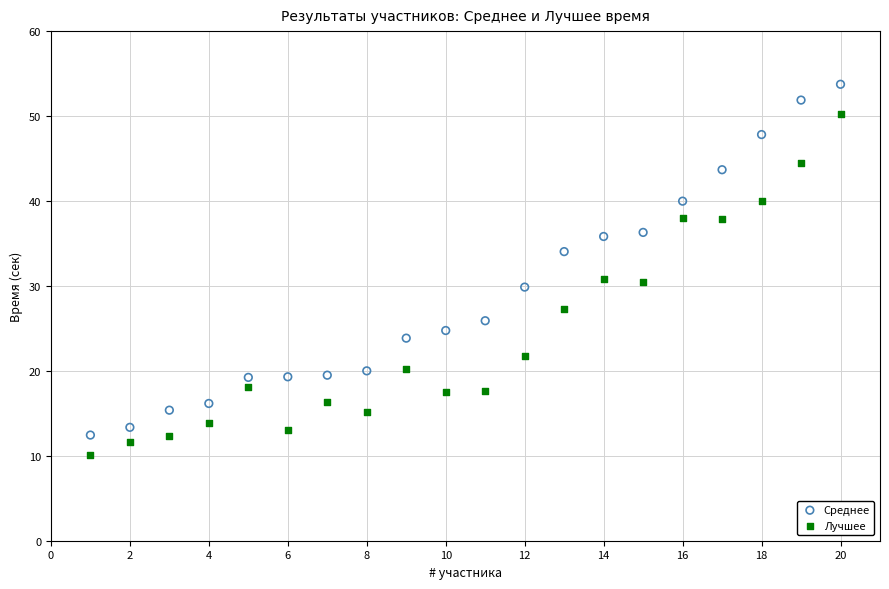

What are all the series names shown in the legend?

Среднее, Лучшее